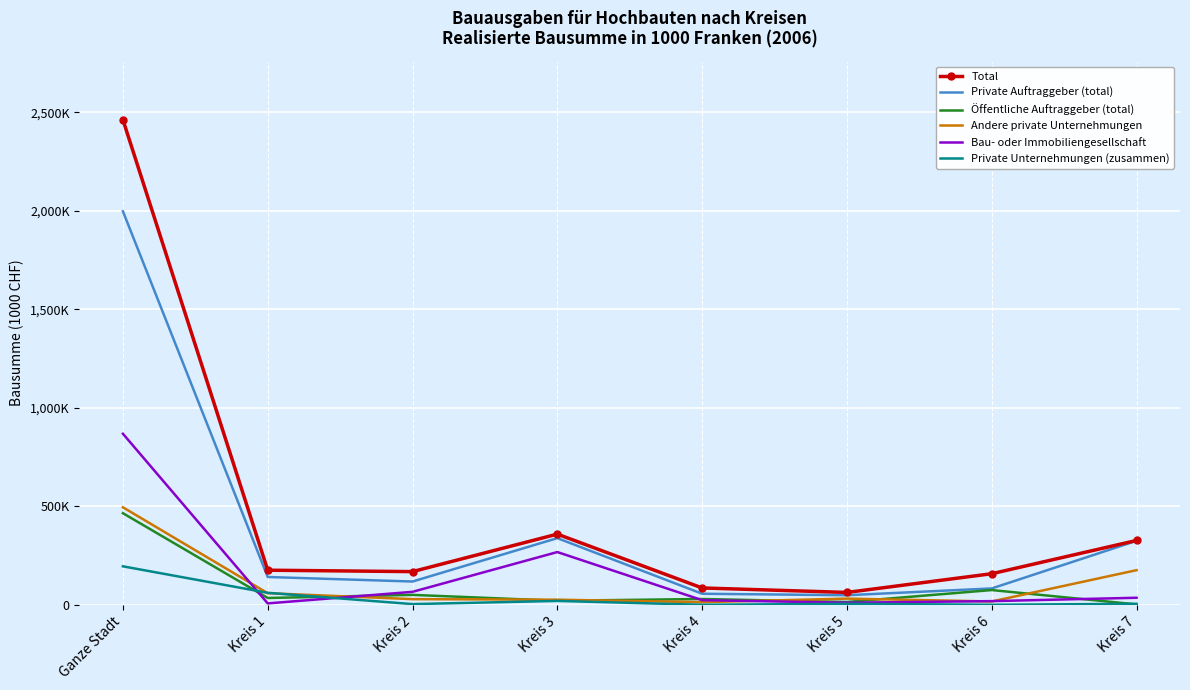

Reading left to right, what are all the values shown in this chart?

Total: 2462375	175540	168366	358725	85412	62720	157694	326582
Private Auftraggeber (total): 1997509	141040	118095	338315	56012	48540	82944	324682
Öffentliche Auftraggeber (total): 464866	34500	50271	20410	29400	14180	74750	1900
Andere private Unternehmungen: 494883	58775	28610	25850	13340	31300	16828	175754
Bau- oder Immobiliengesellschaft: 868294	7000	65700	267660	23500	10550	18541	35665
Private Unternehmungen (zusammen): 195203	60840	3450	19600	0	5000	0	5000